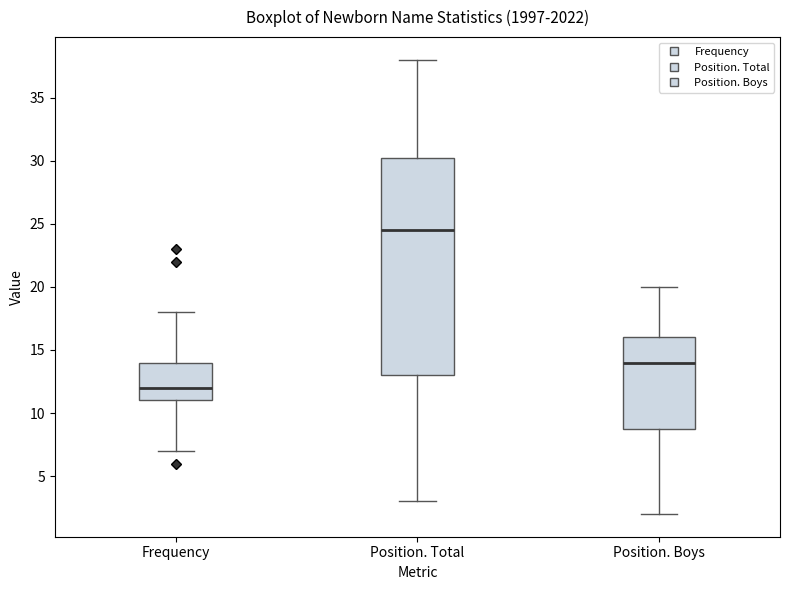

Which box is the tallest, from its lower edge to its upper edge?

Position. Total